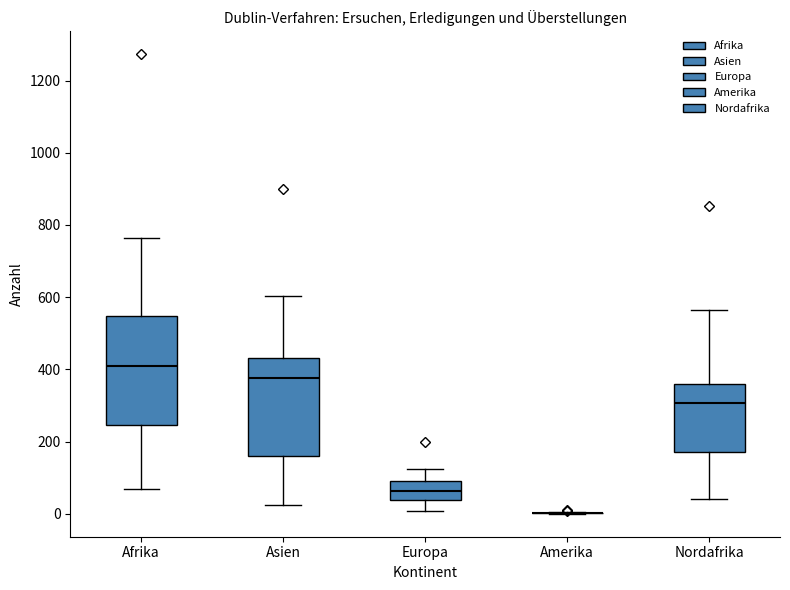

Where does the median line of the box for Afrika sit on the y-axis? The values are not printed on the chart, so give them approximately, as read against the axis.

400